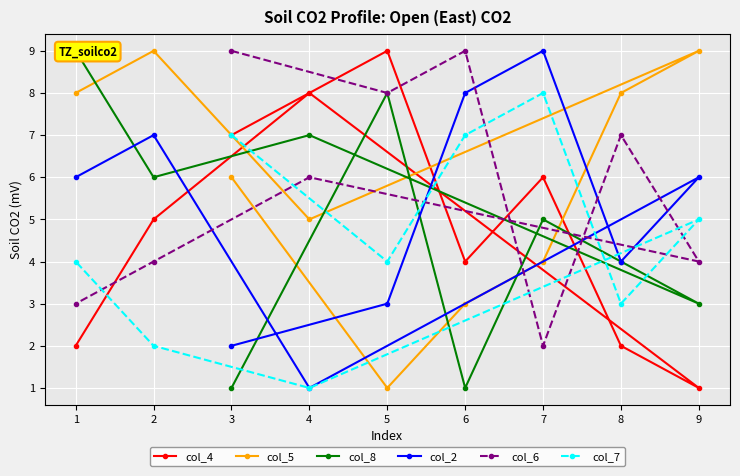

Reading right to left, extract all data points from this chart.

col_4: 1=2	2=5	4=8	9=1	8=2	7=6	6=4	5=9	3=7
col_5: 1=8	2=9	4=5	9=9	8=8	7=4	6=3	5=1	3=6
col_8: 1=9	2=6	4=7	9=3	8=4	7=5	6=1	5=8	3=1
col_2: 1=6	2=7	4=1	9=6	8=4	7=9	6=8	5=3	3=2
col_6: 1=3	2=4	4=6	9=4	8=7	7=2	6=9	5=8	3=9
col_7: 1=4	2=2	4=1	9=5	8=3	7=8	6=7	5=4	3=7